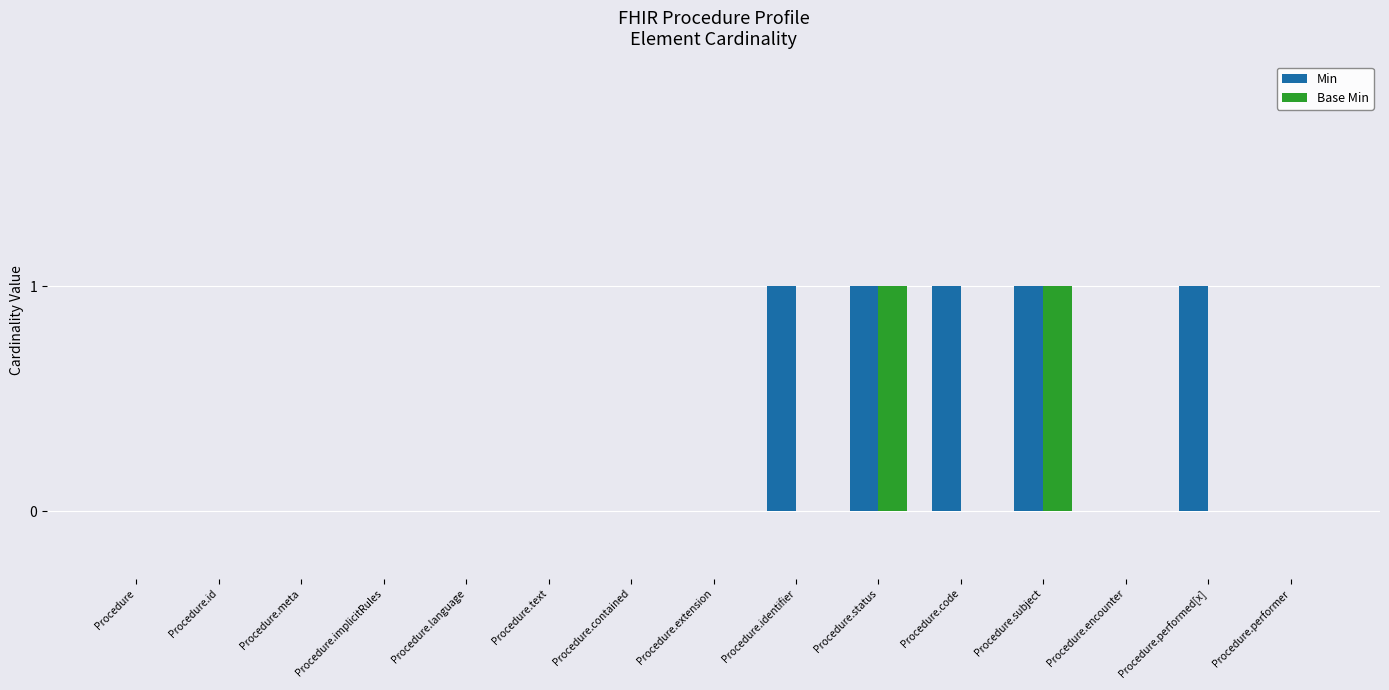

Which series has the largest total across all categories?

Min